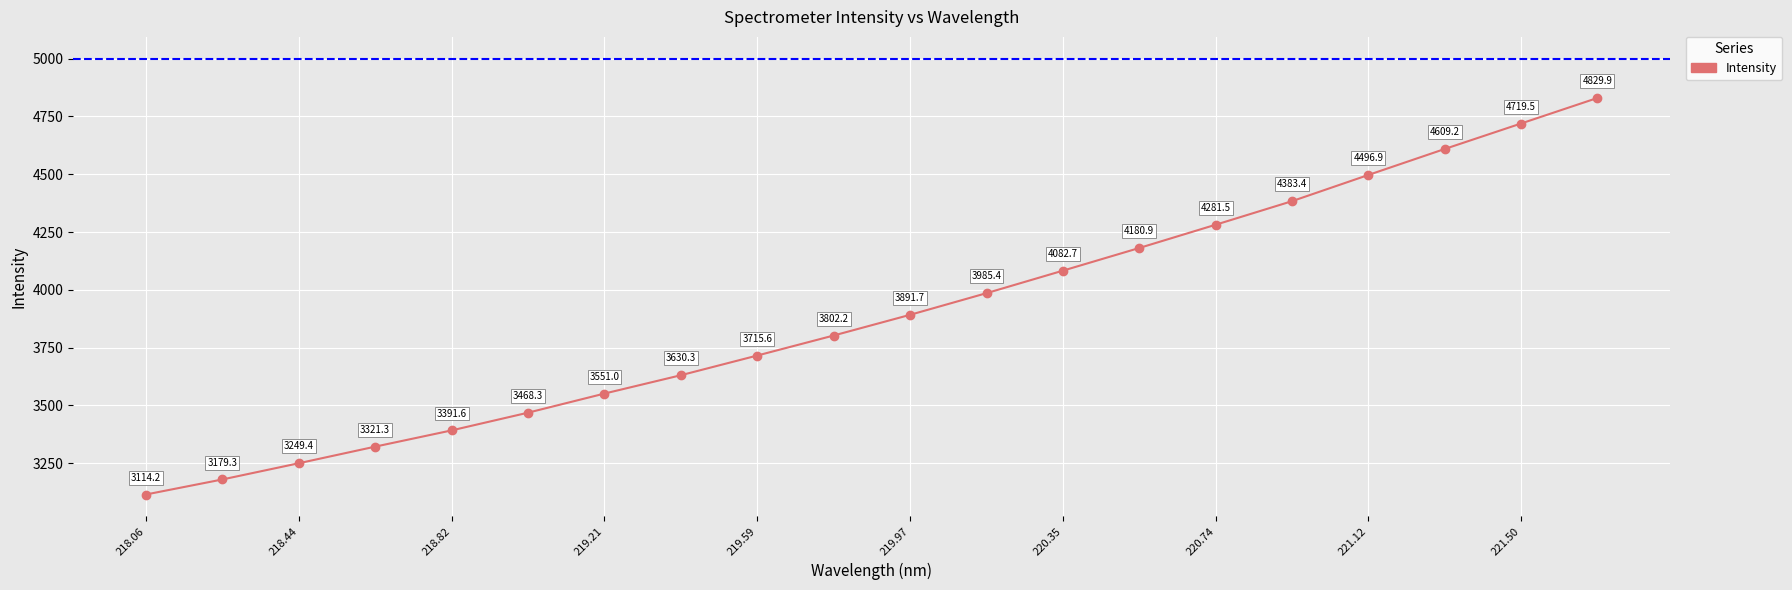

Count the number of categories in the chart.

20